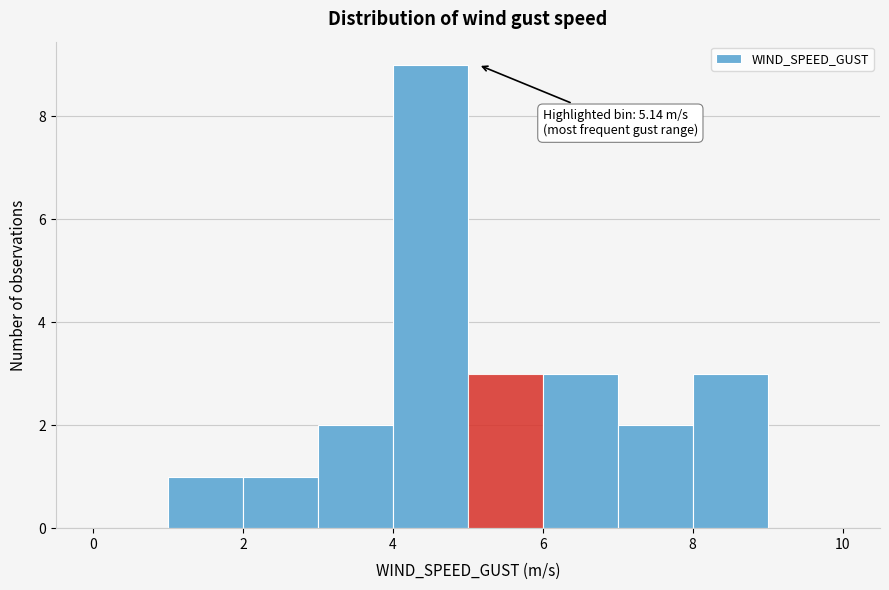

Which range on the x-axis has the tallest bar?

4 to 5